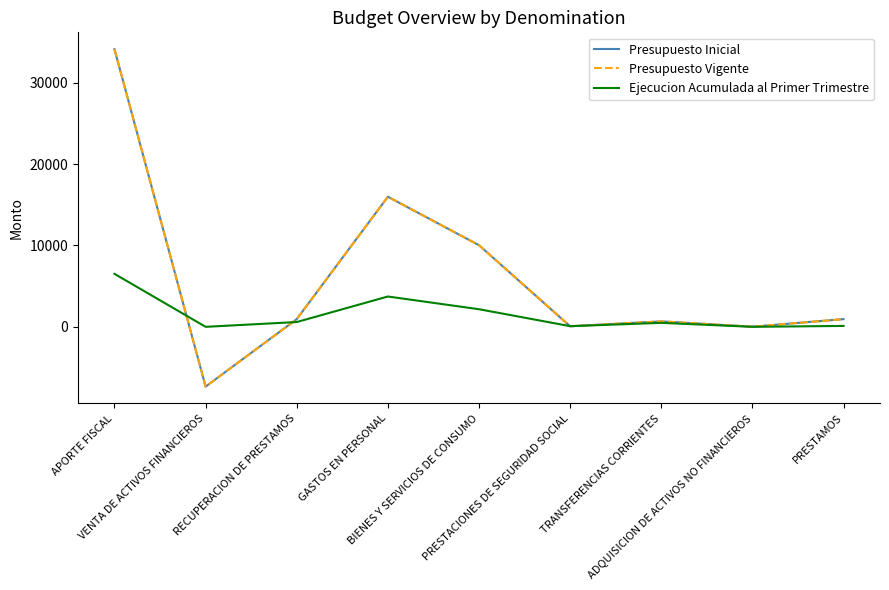

Which has a higher value, ADQUISICION DE ACTIVOS NO FINANCIEROS or PRESTACIONES DE SEGURIDAD SOCIAL?

PRESTACIONES DE SEGURIDAD SOCIAL